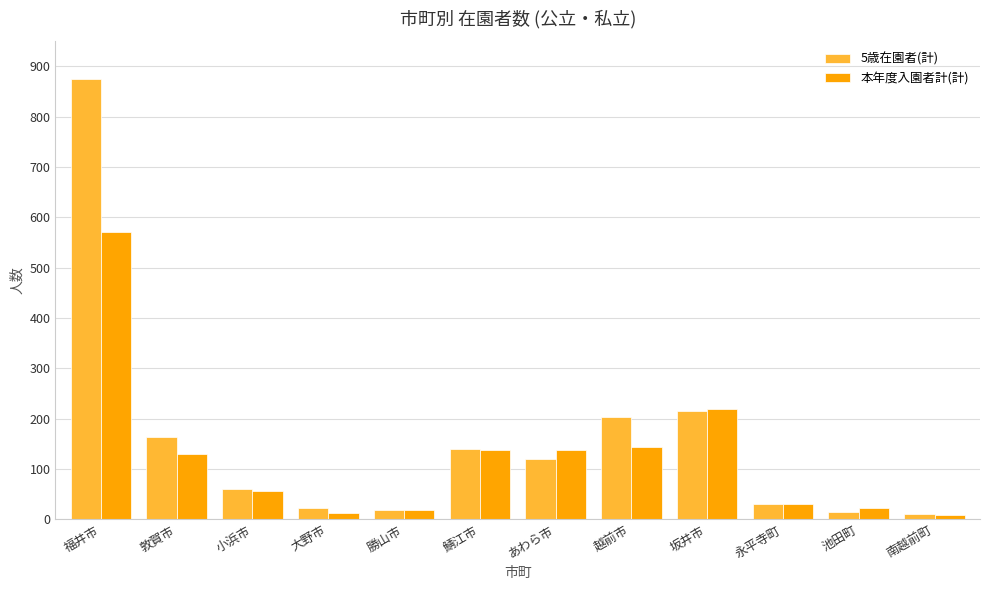

True or false: 本年度入園者計(計) has a value of 572 at 福井市.

True